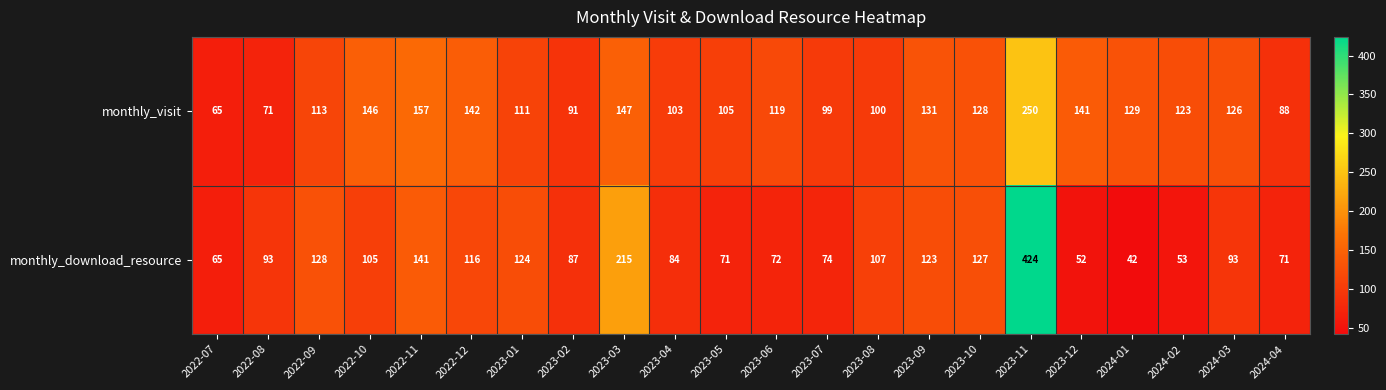

What is the maximum value shown in the chart?

424